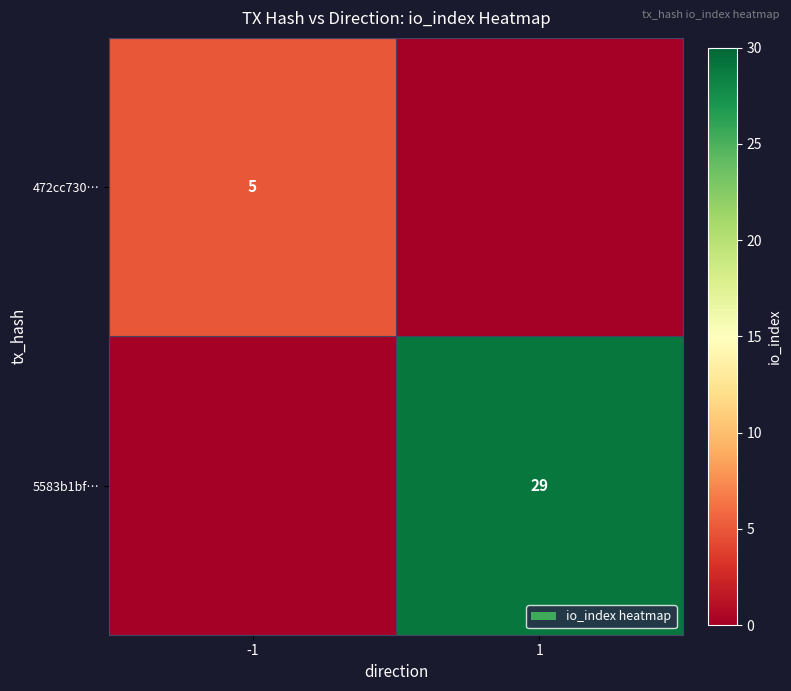

Is the value of 5583b1bf… at 1 greater than the value of 472cc730… at -1?

Yes